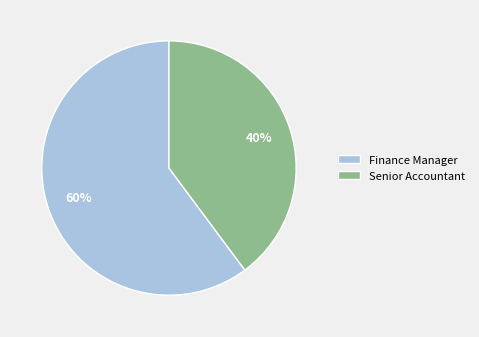

Which category accounts for the majority?

Finance Manager